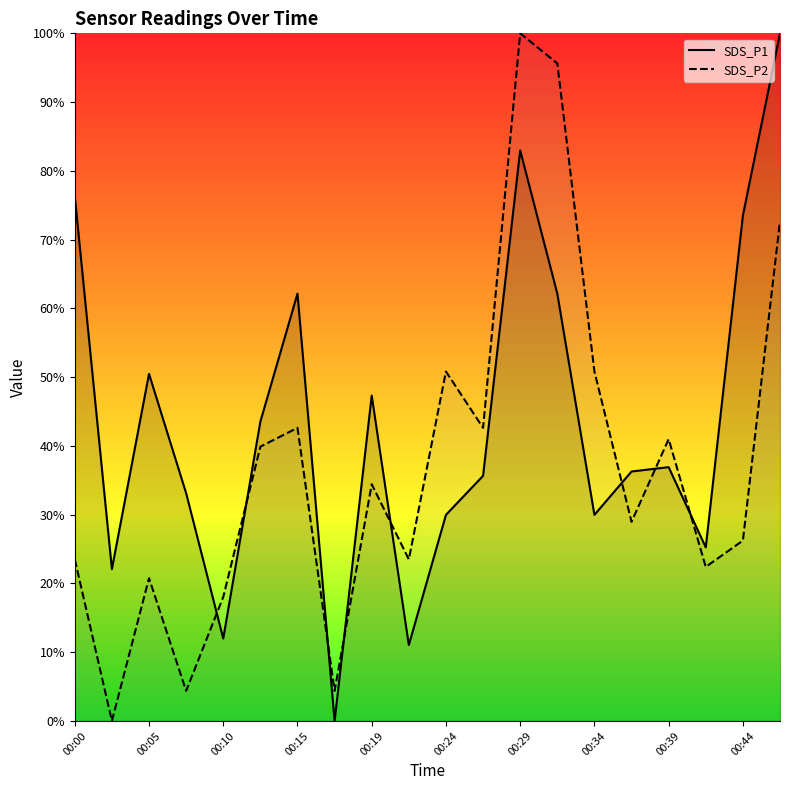

Between which two adjacent categories do SDS_P1 and SDS_P2 first intersect?

00:07 and 00:10